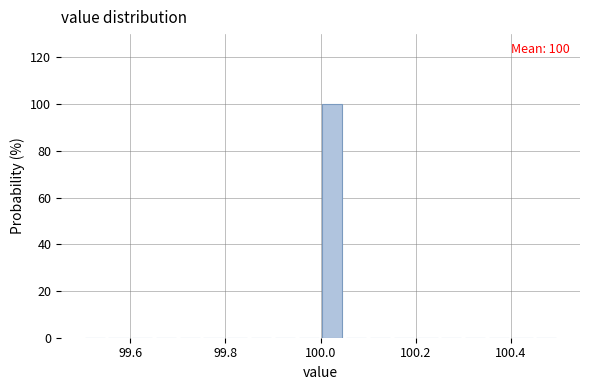

Read against the x-axis, roughly where is the centre of the tallest bar?

100.02